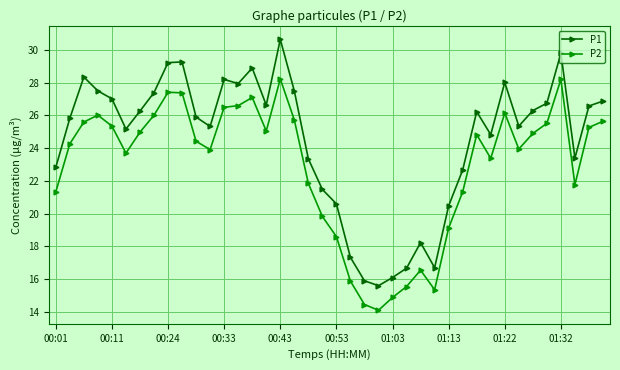

What is the average value of the P1 series?

24.5